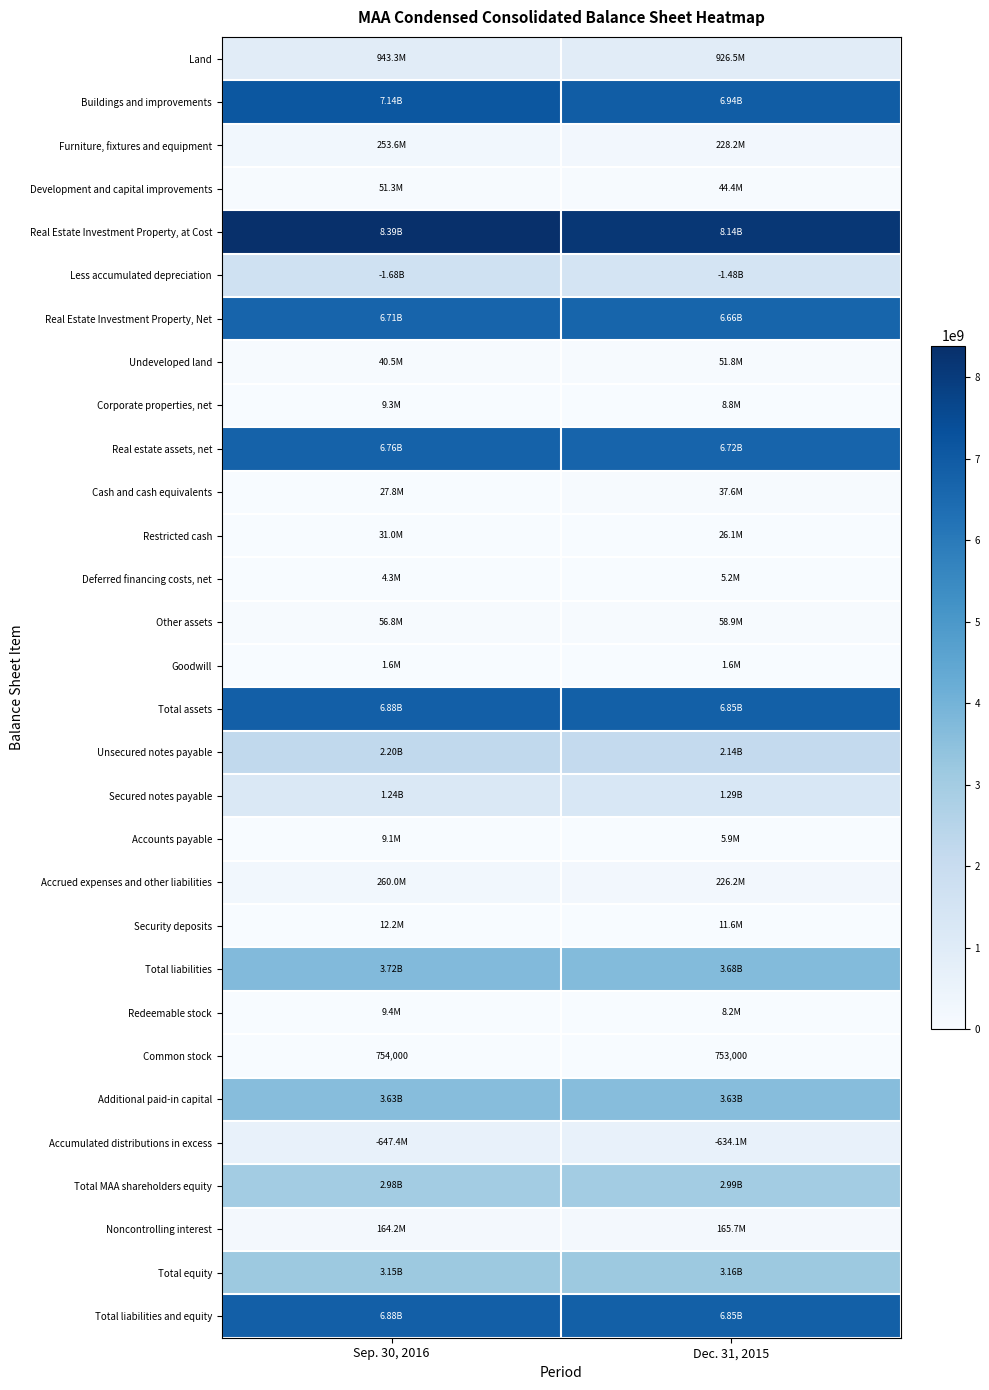

What is the highest value of the Furniture, fixtures and equipment series?

253586000